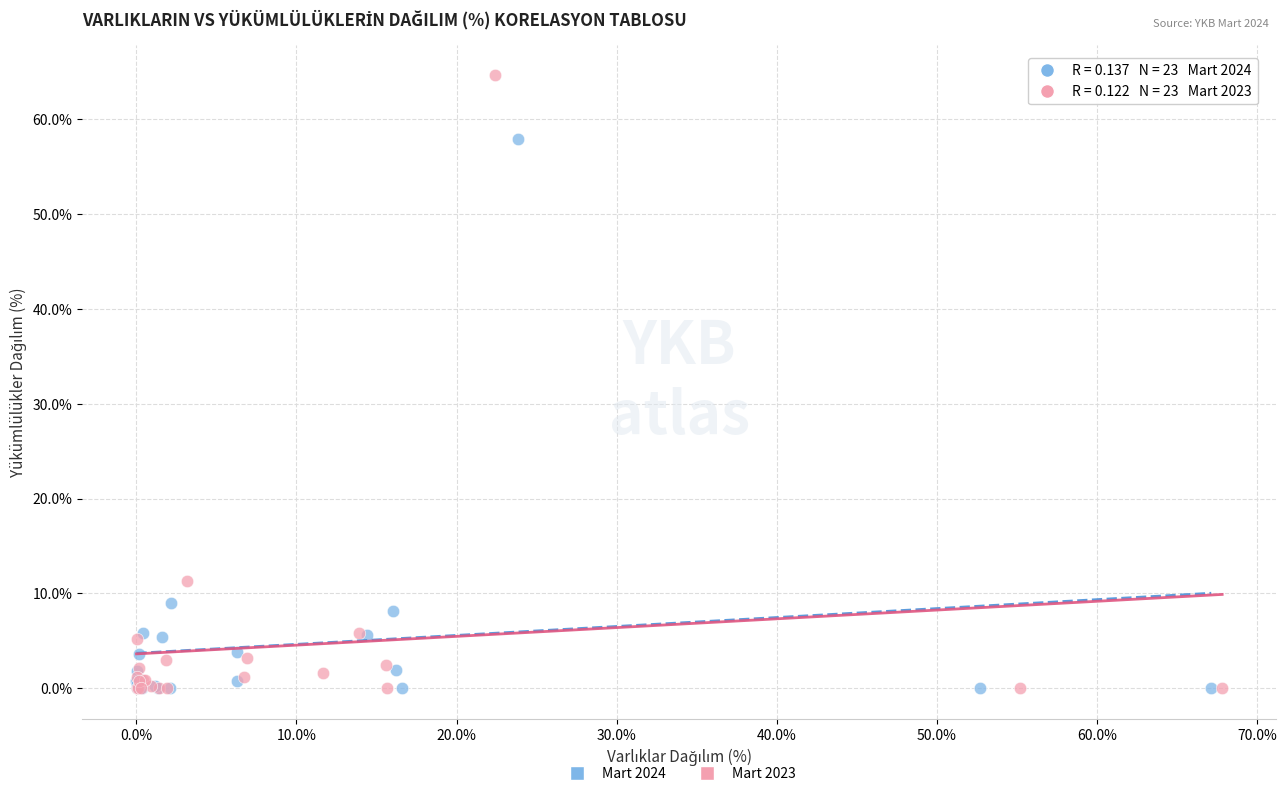

Which series reaches the maximum Y coordinate?

Mart 2023